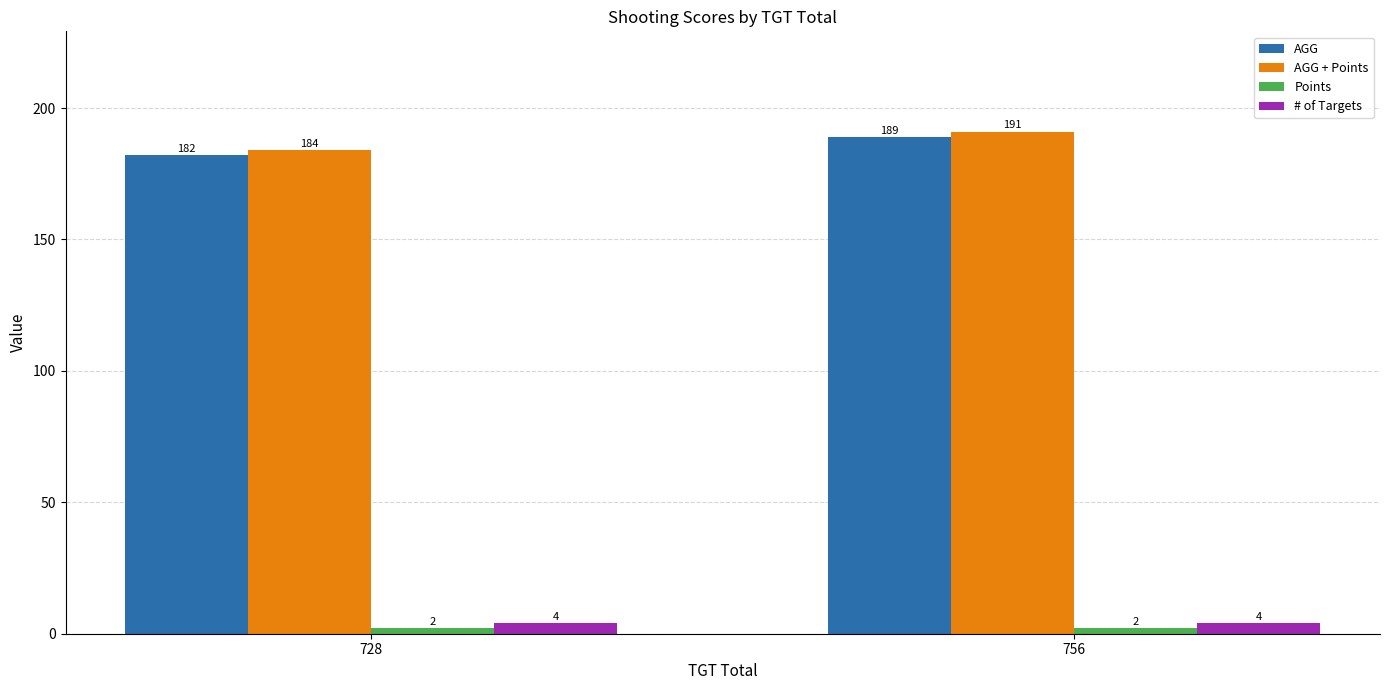

What is the total value across all series at 756?

386